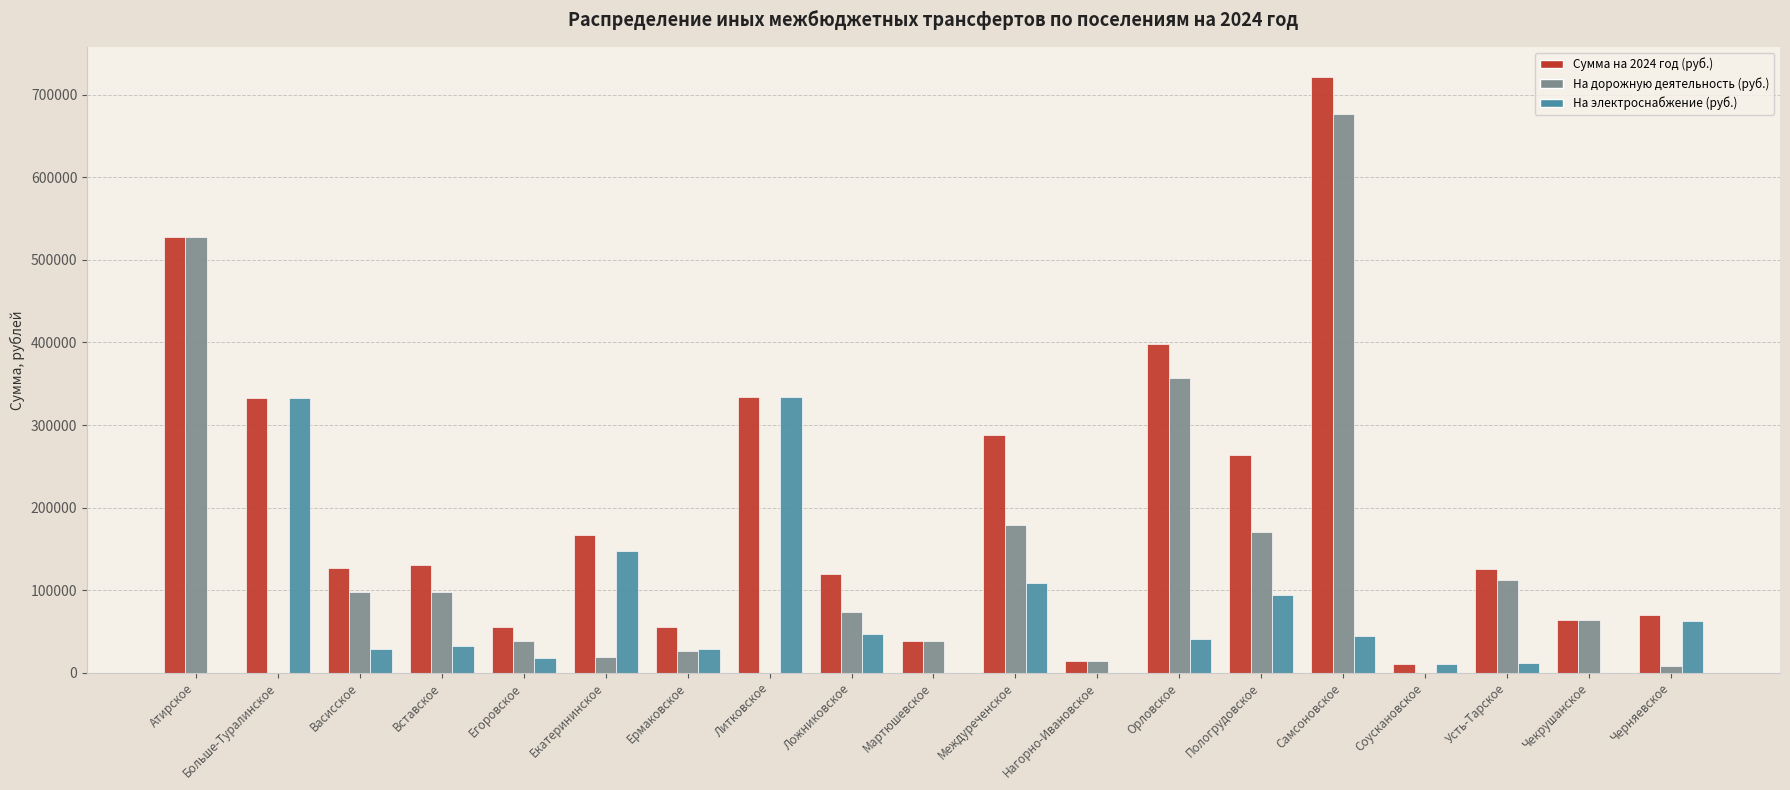

Between Васисское and Екатерининское, which series saw the biggest shift?

На электроснабжение (руб.)